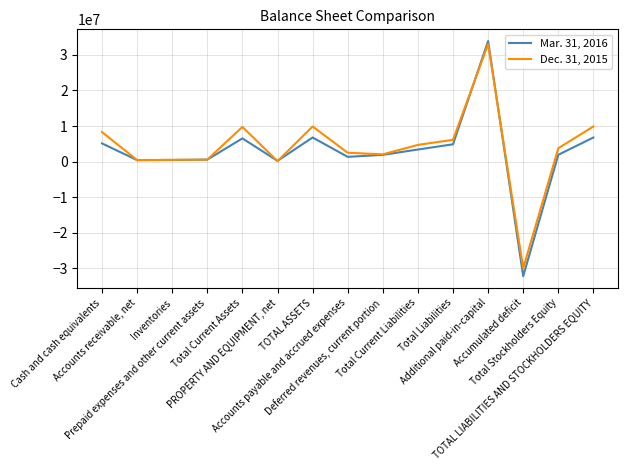

At which label does Dec. 31, 2015 reach its minimum?

Accumulated deficit